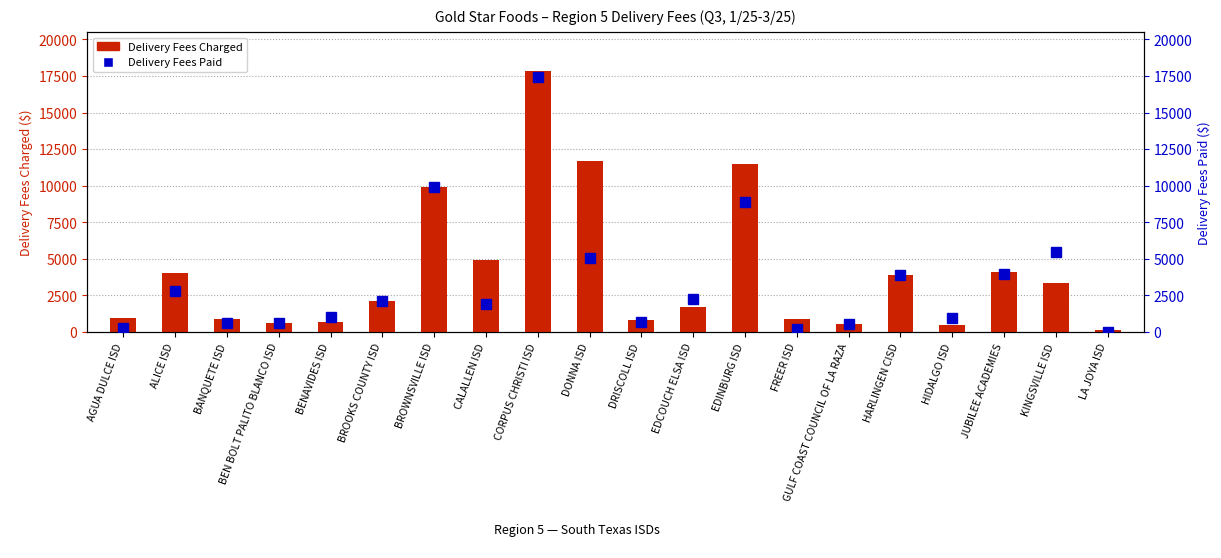

Reading left to right, extract all data points from this chart.

Delivery Fees Charged: 923.6	4059.3	880.8	637.5	651.5	2133.3	9904.0	4898.2	17828.9	11680.7	839.5	1687.0	11484.6	913.5	571.2	3903.7	475.8	4094.1	3348.1	164.5
Delivery Fees Paid: 280.0	2771.9	636.6	637.5	1048.8	2133.3	9904.0	1904.8	17437.9	5047.1	708.2	2274.6	8868.2	228.8	571.2	3903.7	932.7	3983.4	5467.4	0.0